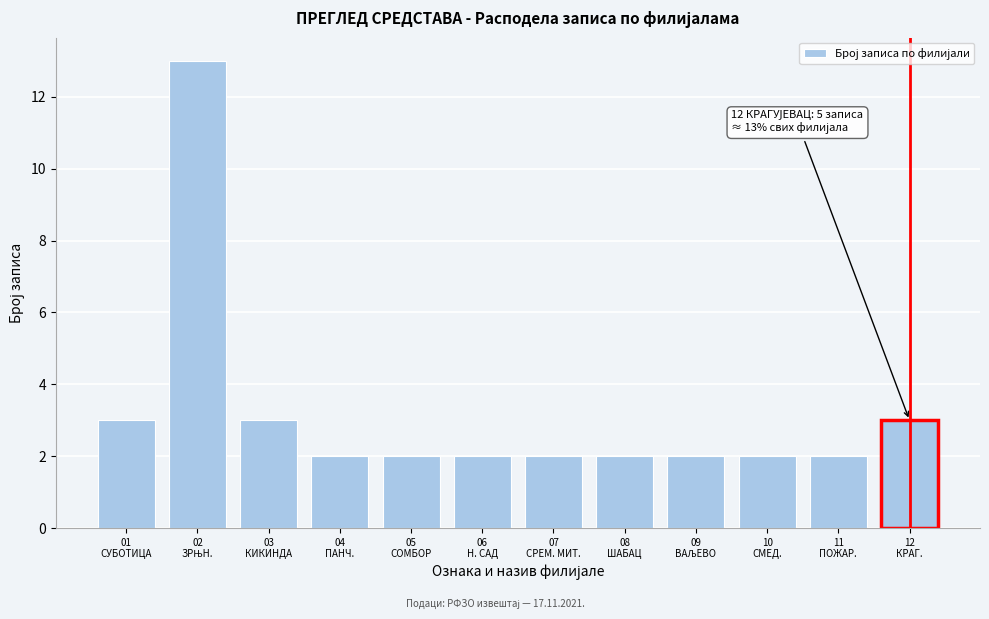

Reading left to right, list all the values displayed in this chart.

3	13	3	2	2	2	2	2	2	2	2	3